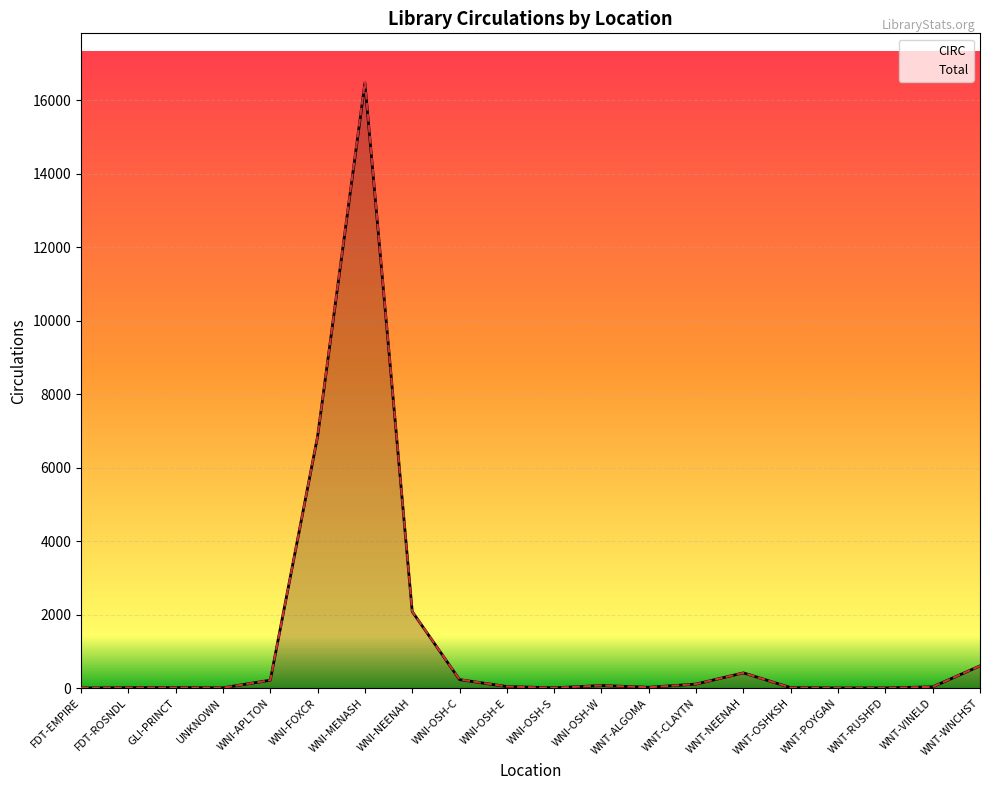

Rank the series by their maximum value, from highest to lowest.

Total, CIRC